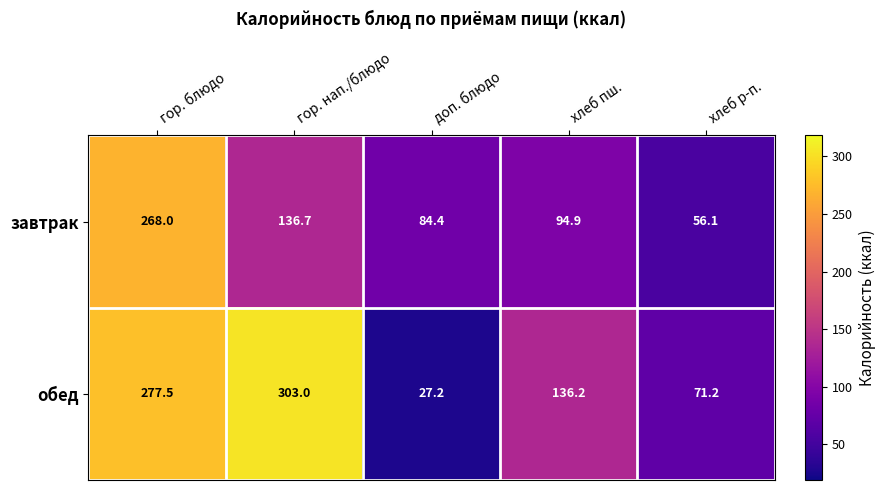

Rank the series at доп. блюдо from highest to lowest value.

завтрак, обед